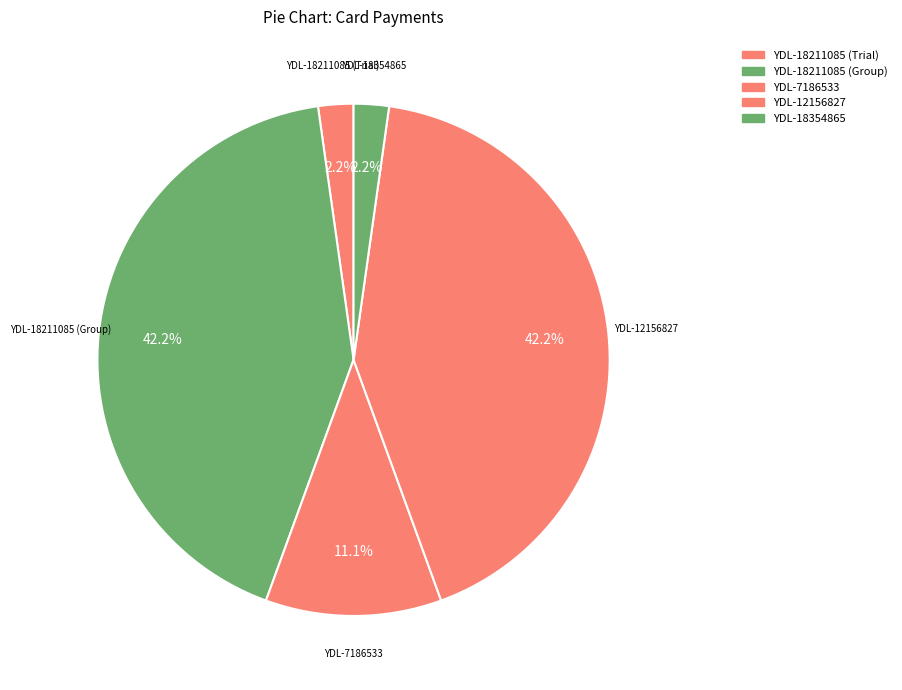

Is there any slice that represents more than half of the pie?

No